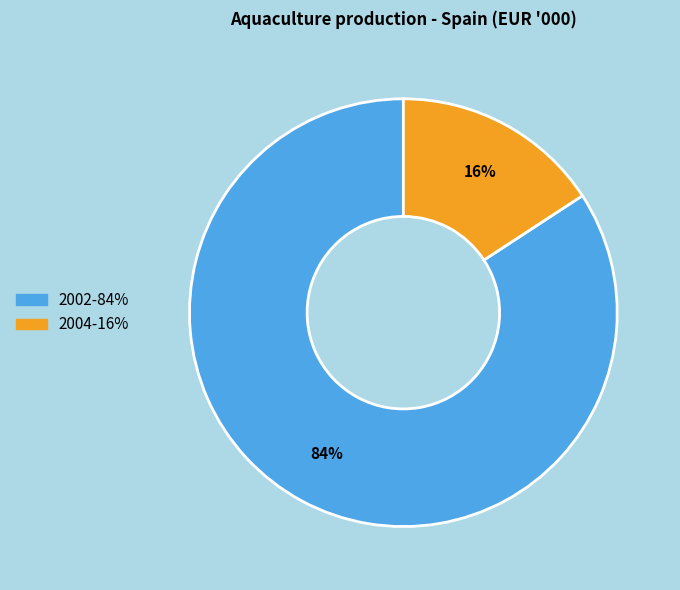

Combined, do 2002 and 2004 account for over 50%?

Yes